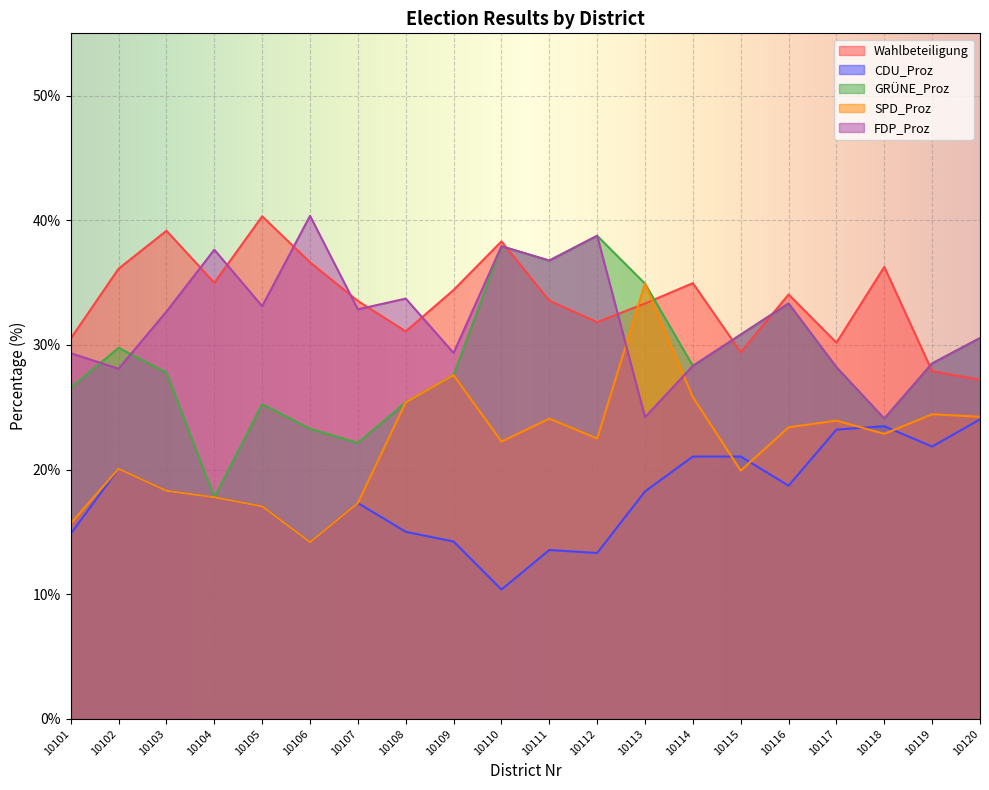

What is the value of the FDP_Proz point at the 17th from the left?

28.2